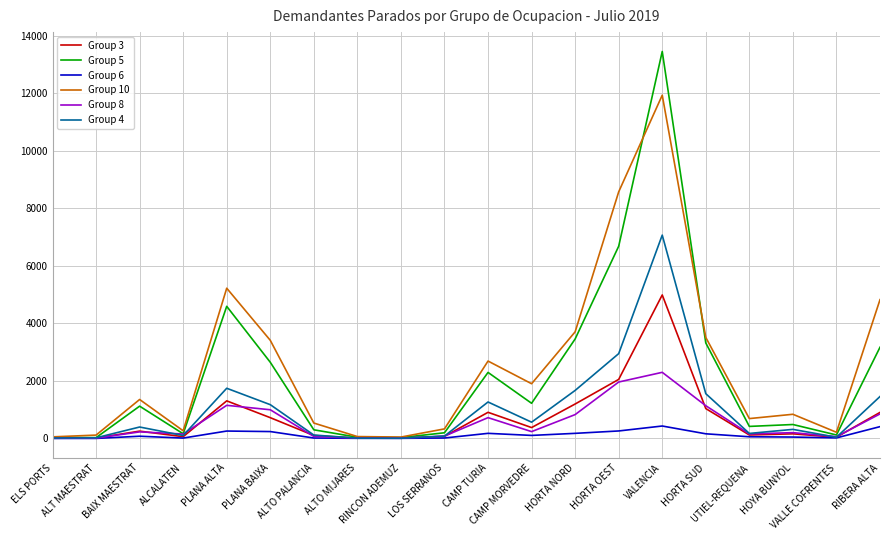

What is the total value across all series at HOYA BUNYOL?

2054